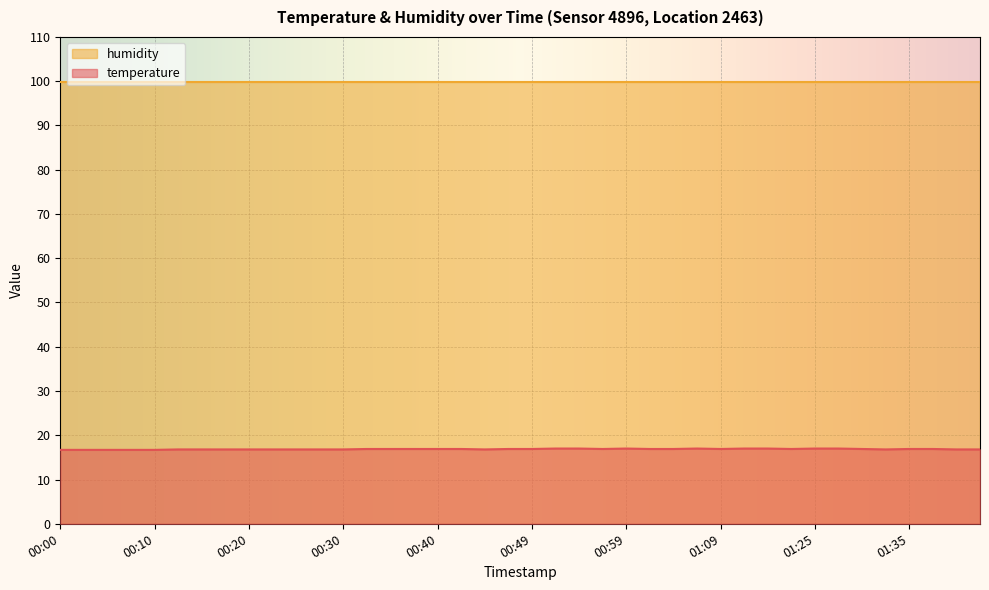

What is the change in value from 00:13 to 00:40?

+0.1